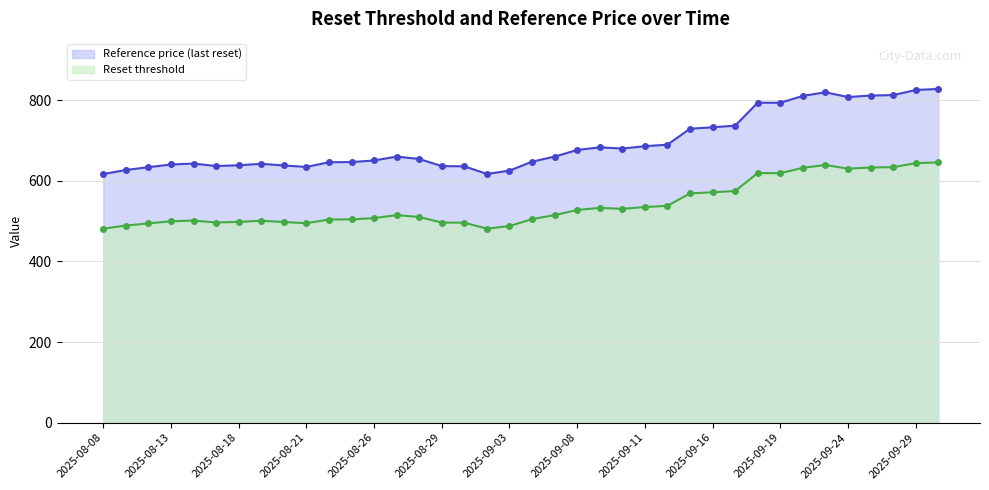

What is the greatest value displayed?

828.1